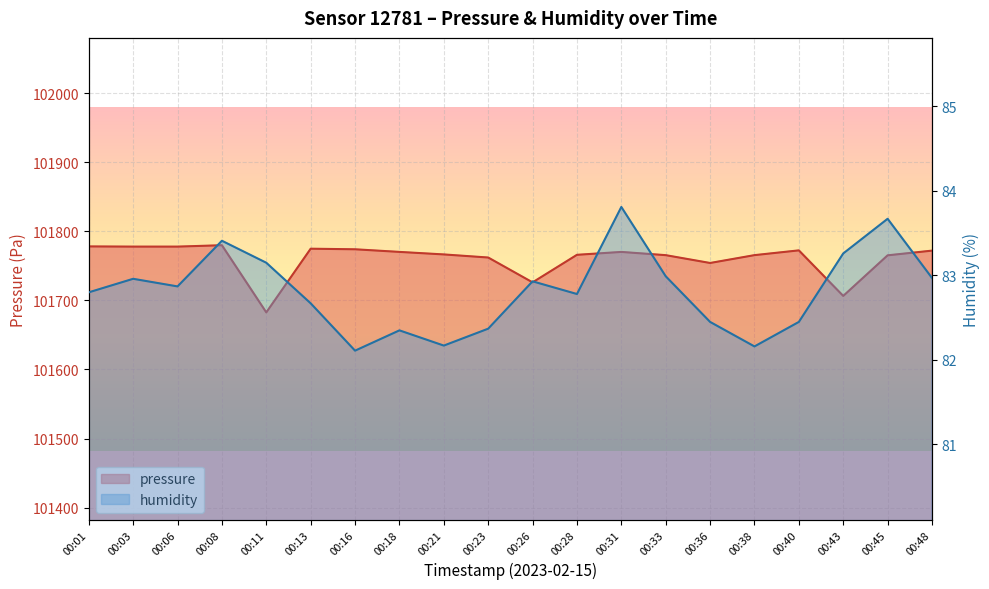

What is the average value of the pressure series?

101760.3